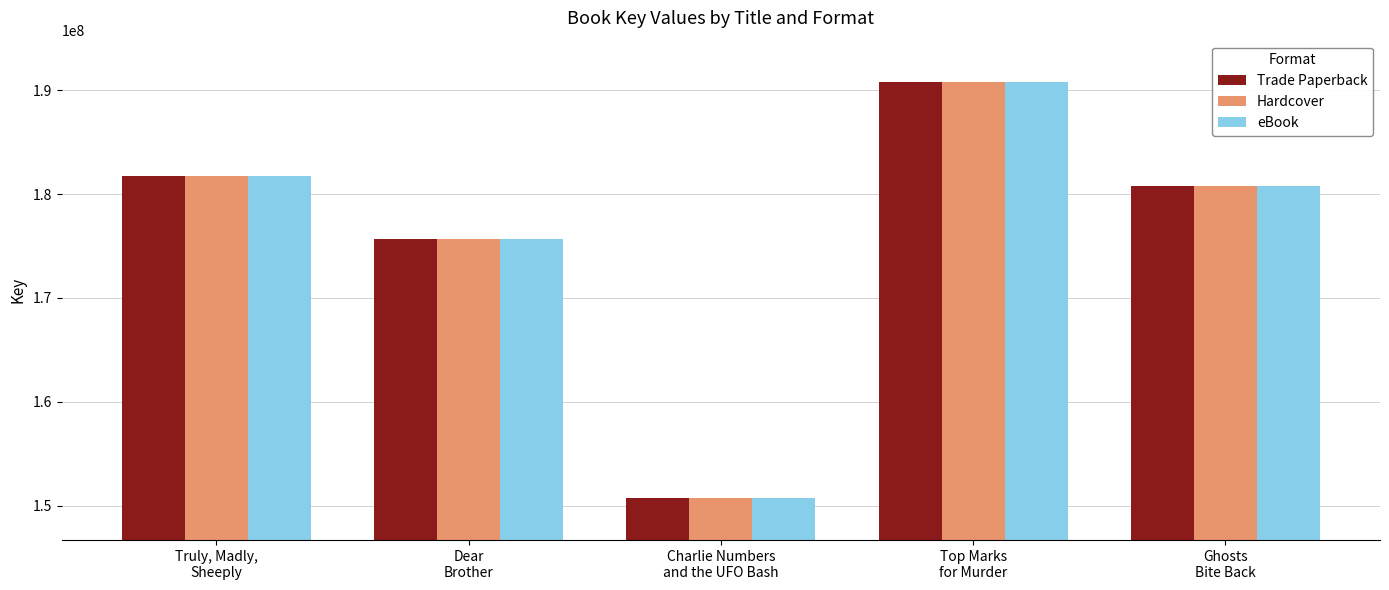

How many distinct data groups are displayed?

3